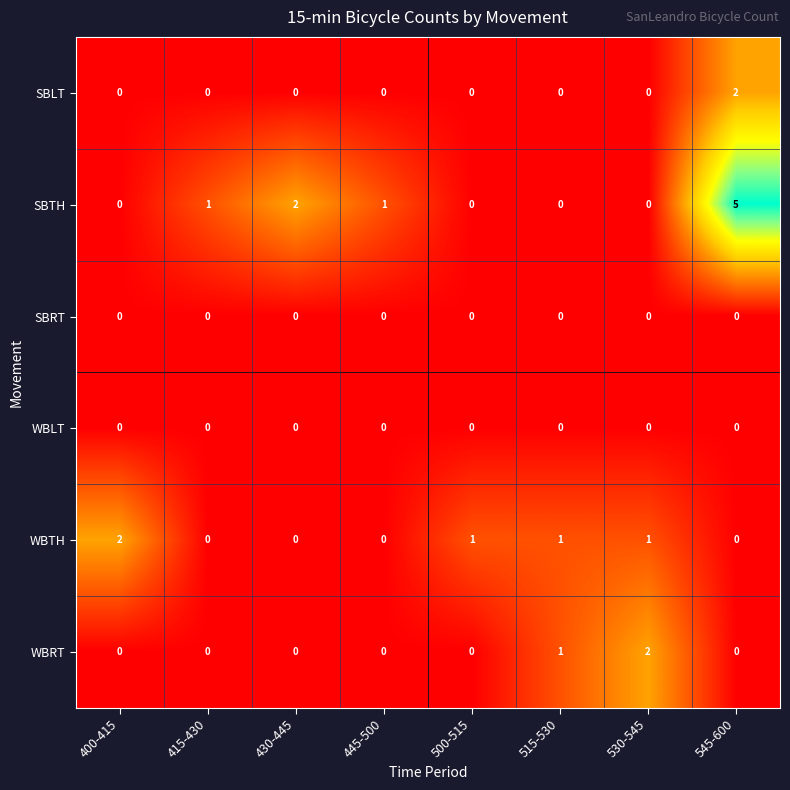

How many WBTH values are between 0 and 1?

7